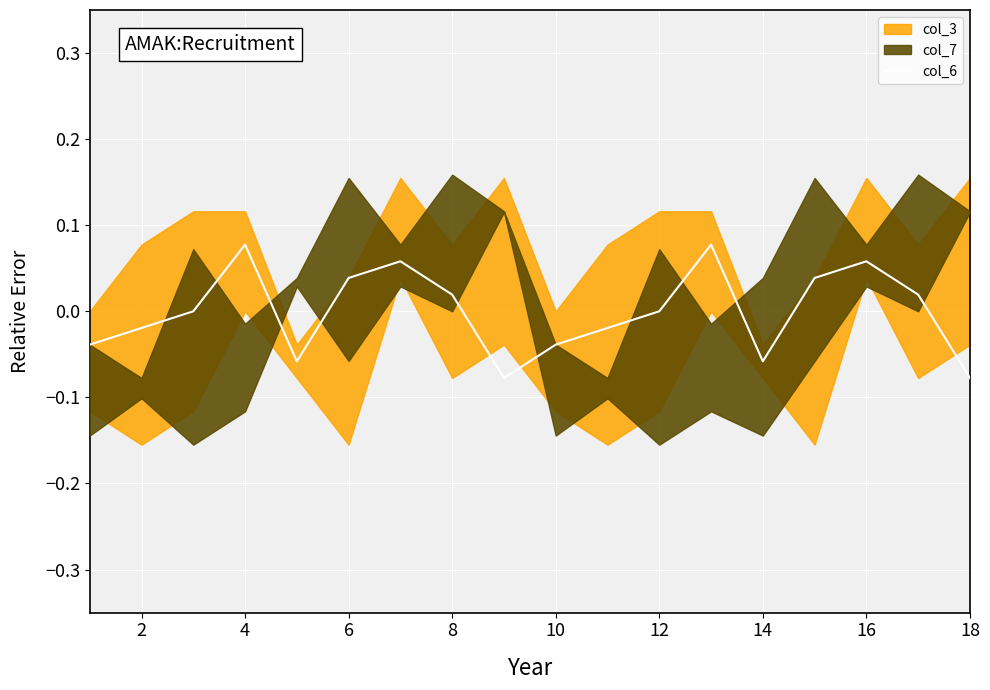

True or false: col_6 has a value of 0.0 at 12.

True